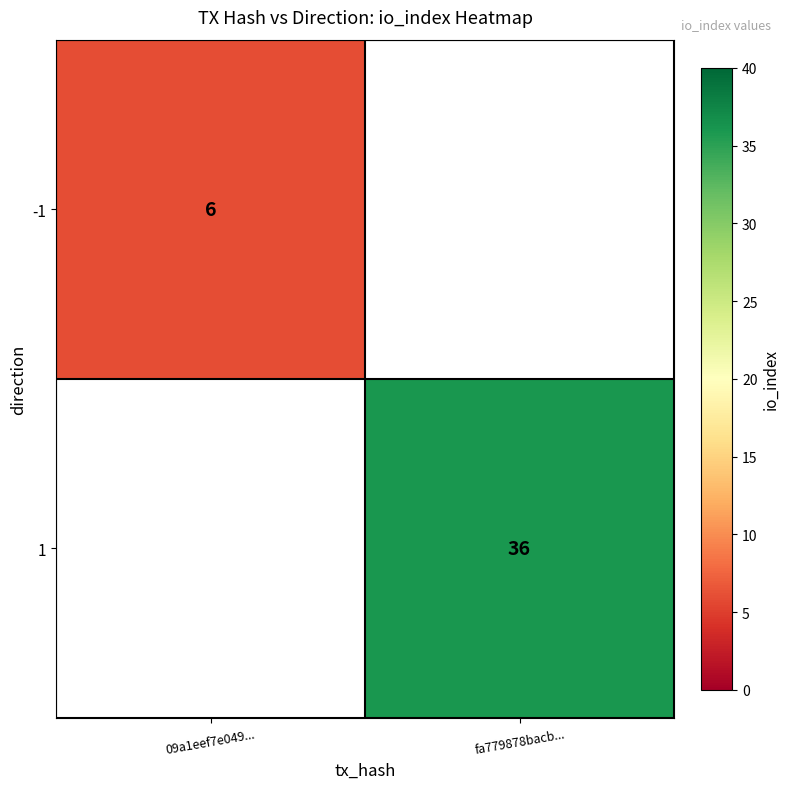

Is it true that 1 equals 36 at fa779878bacb...?

True